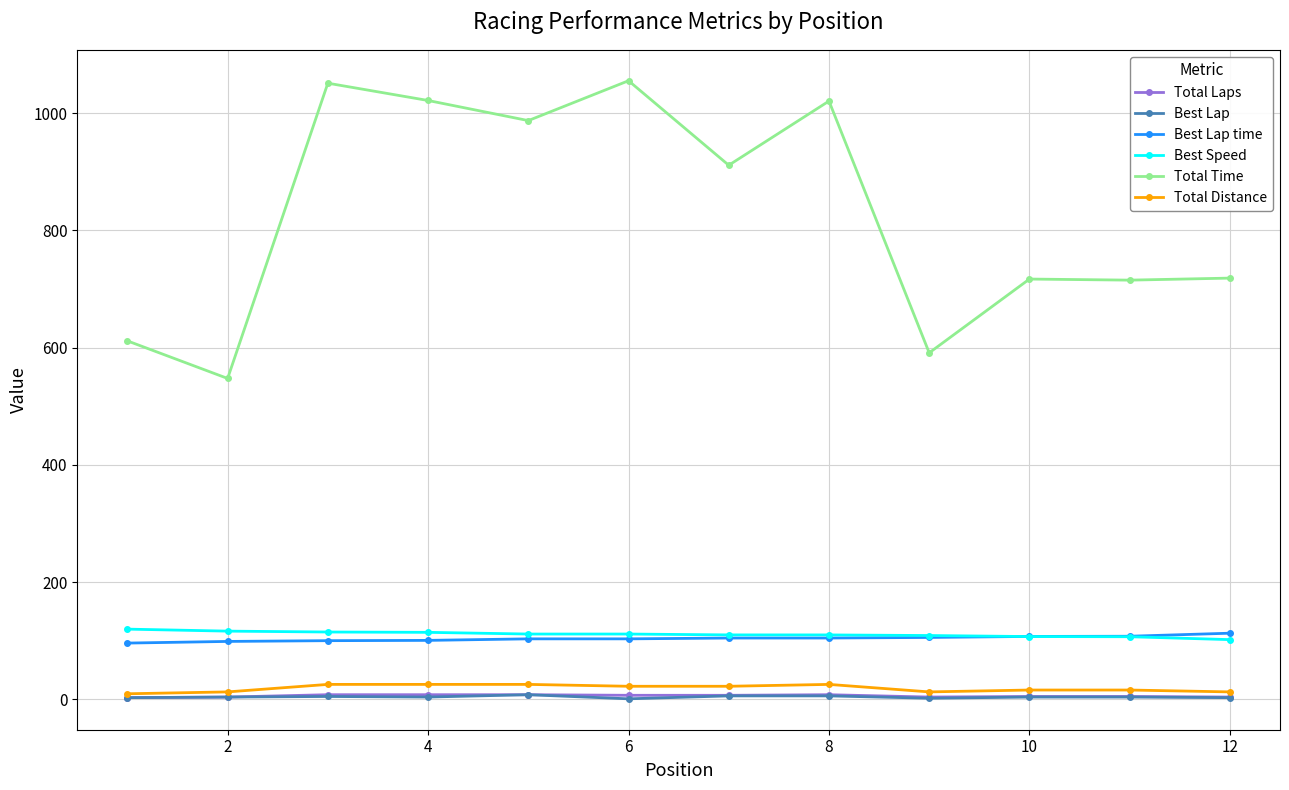

What is the difference between the maximum and minimum values in the Best Lap series?

7.0